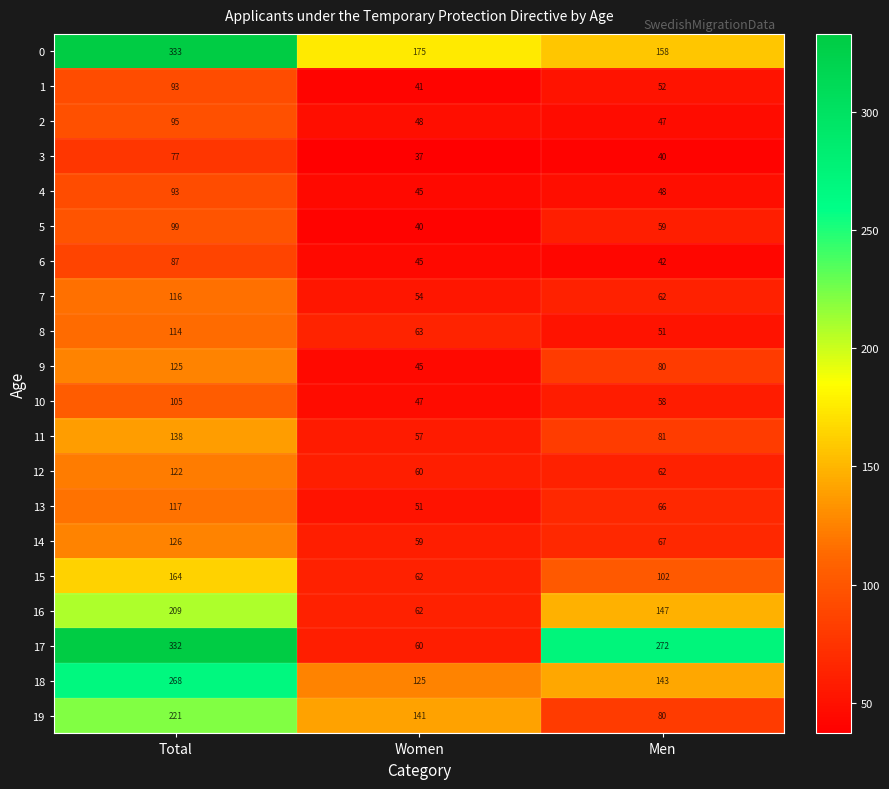

What is the minimum value shown in the chart?

37